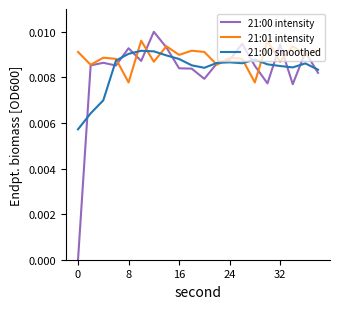

Which series has the widest spread of values?

21:00 intensity